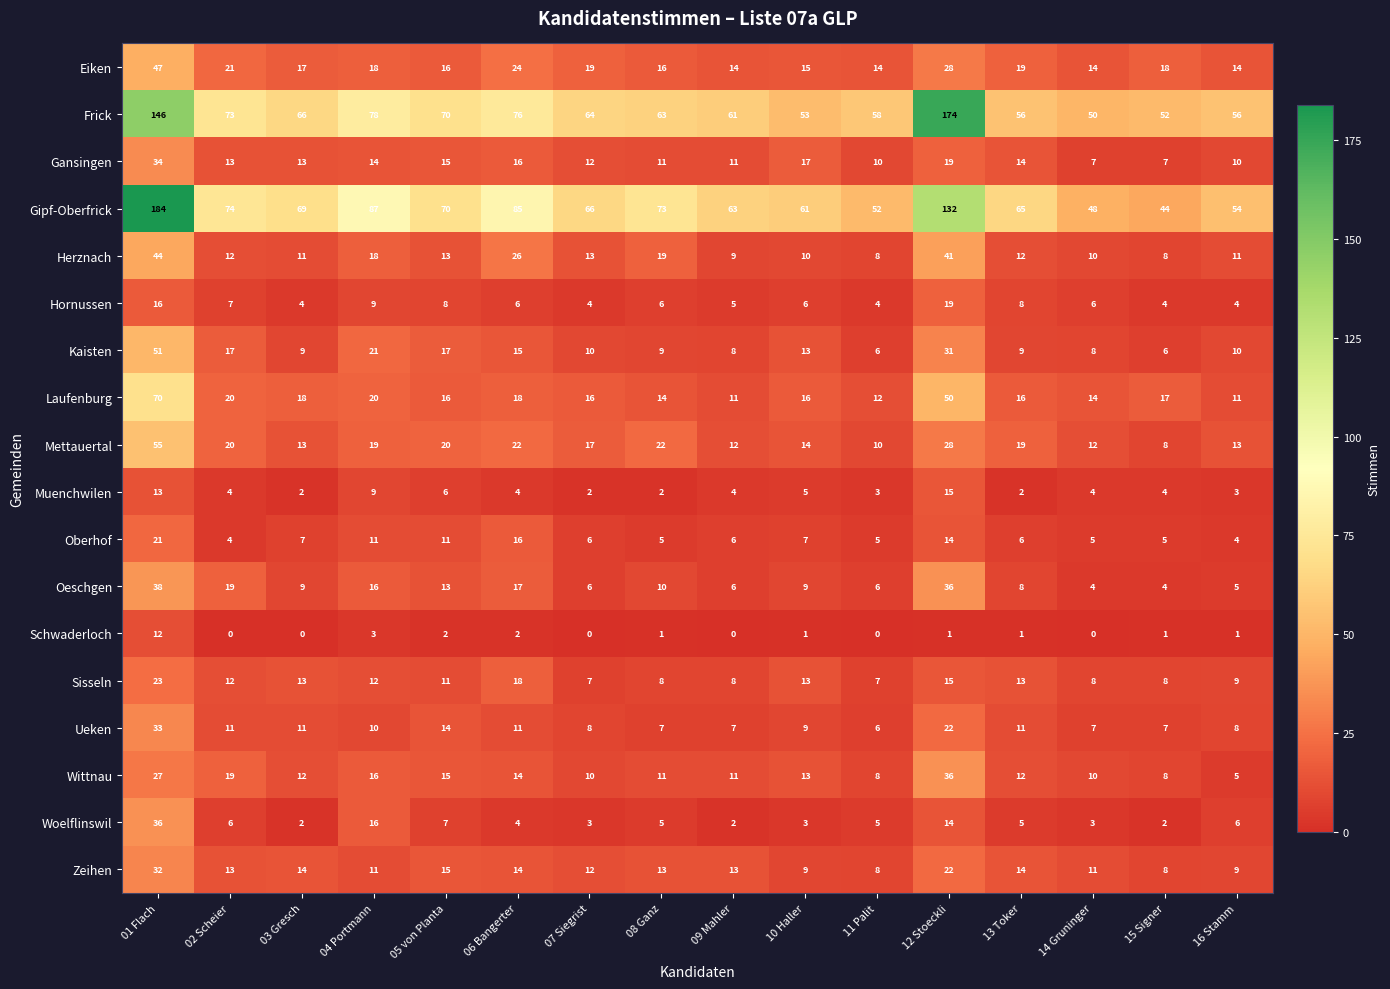

Rank the series at 01 Flach from lowest to highest value.

Schwaderloch, Muenchwilen, Hornussen, Oberhof, Sisseln, Wittnau, Zeihen, Ueken, Gansingen, Woelflinswil, Oeschgen, Herznach, Eiken, Kaisten, Mettauertal, Laufenburg, Frick, Gipf-Oberfrick